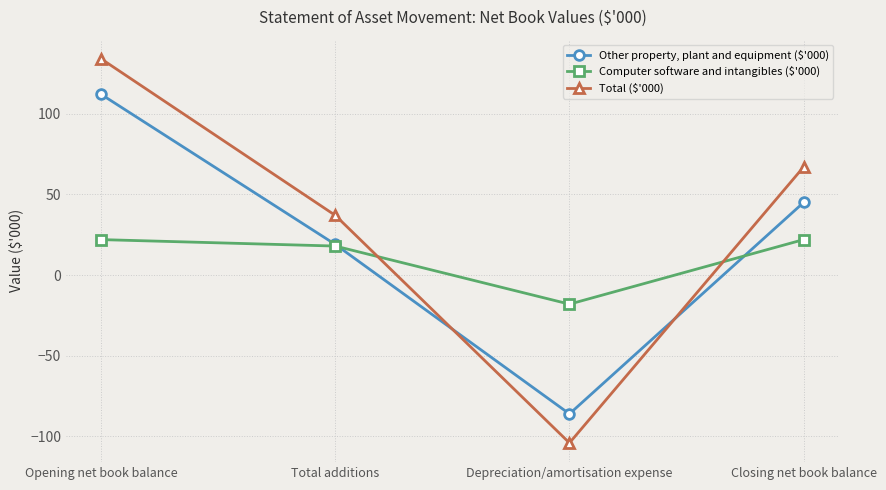

What position from the left is Depreciation/amortisation expense?

3